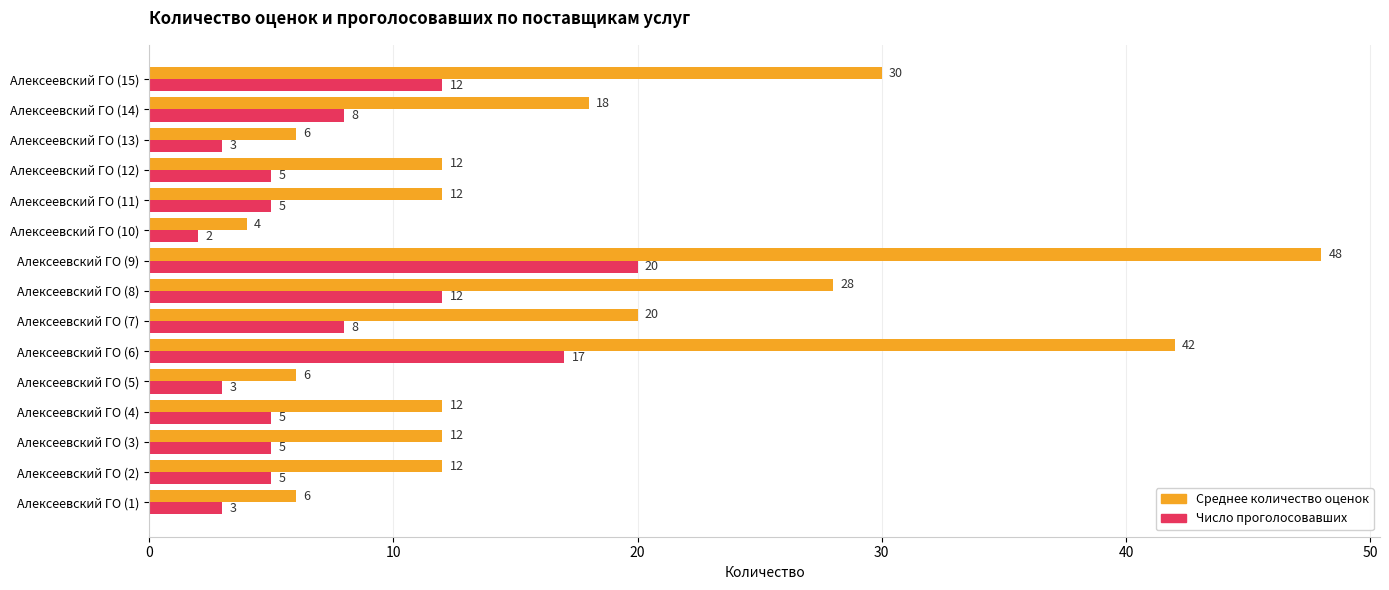

Which series has the largest total across all categories?

Среднее количество оценок